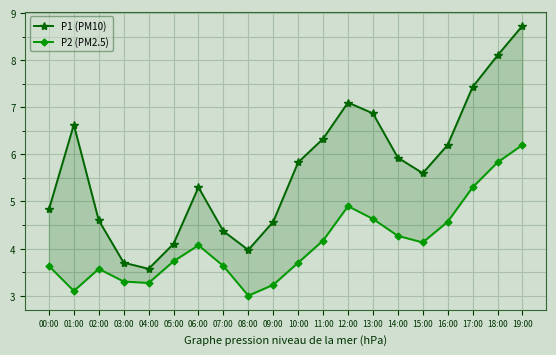

Read the P2 (PM2.5) value at 14:00.

4.3